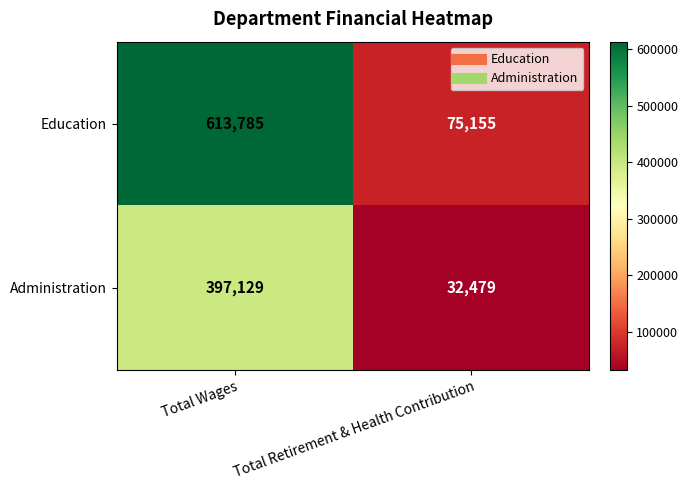

Reading right to left, what are all the values shown in this chart?

Education: Total Retirement & Health Contribution=75155	Total Wages=613785
Administration: Total Retirement & Health Contribution=32479	Total Wages=397129